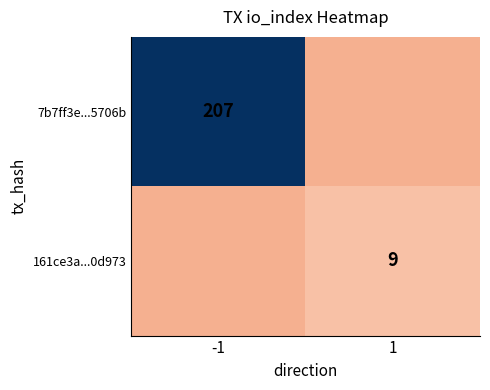

True or false: 161ce3a...0d973 has a value of 13 at 1.

False